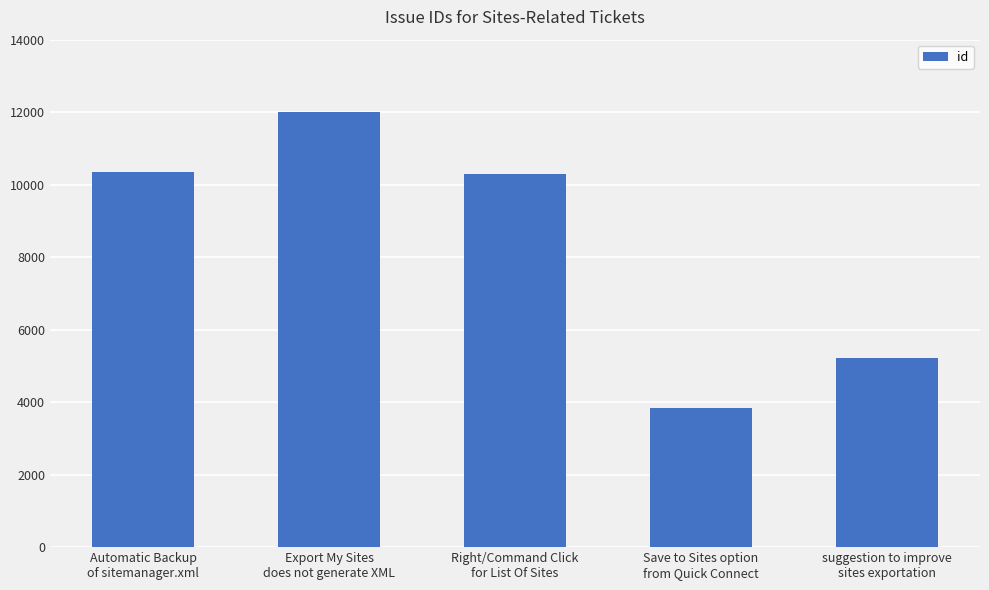

Between suggestion to improve
sites exportation and Save to Sites option
from Quick Connect, which is larger?

suggestion to improve
sites exportation